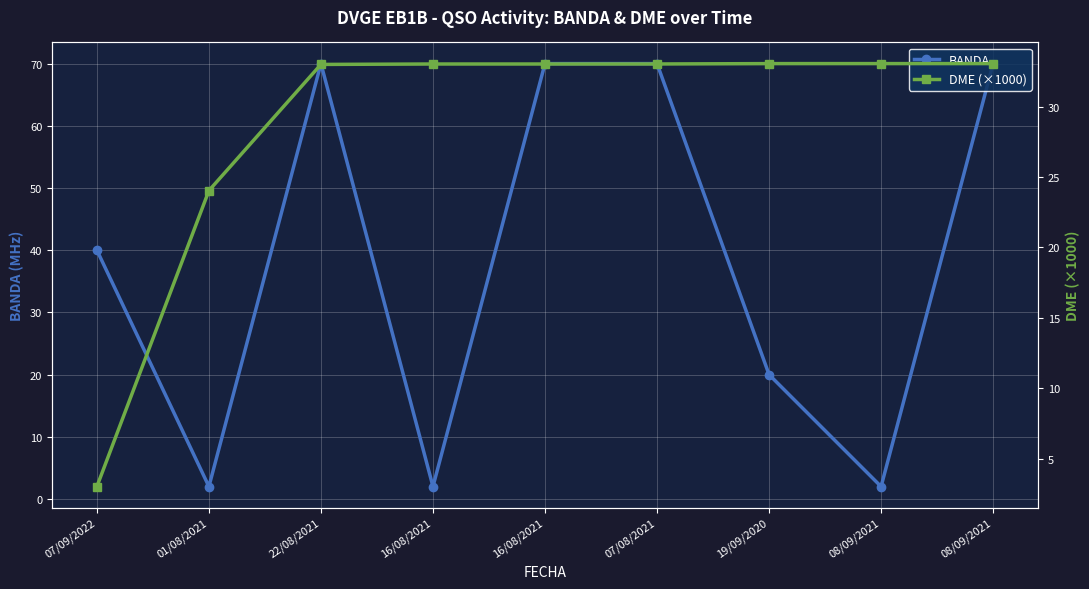

At which label does BANDA first exceed 40?

22/08/2021